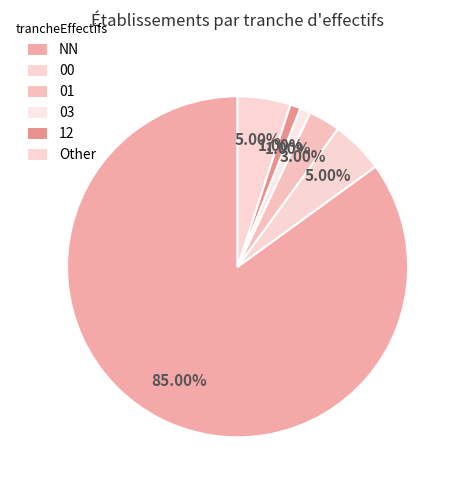

To the nearest percent, what is the difference between the largest and smallest slice percentages?

84%